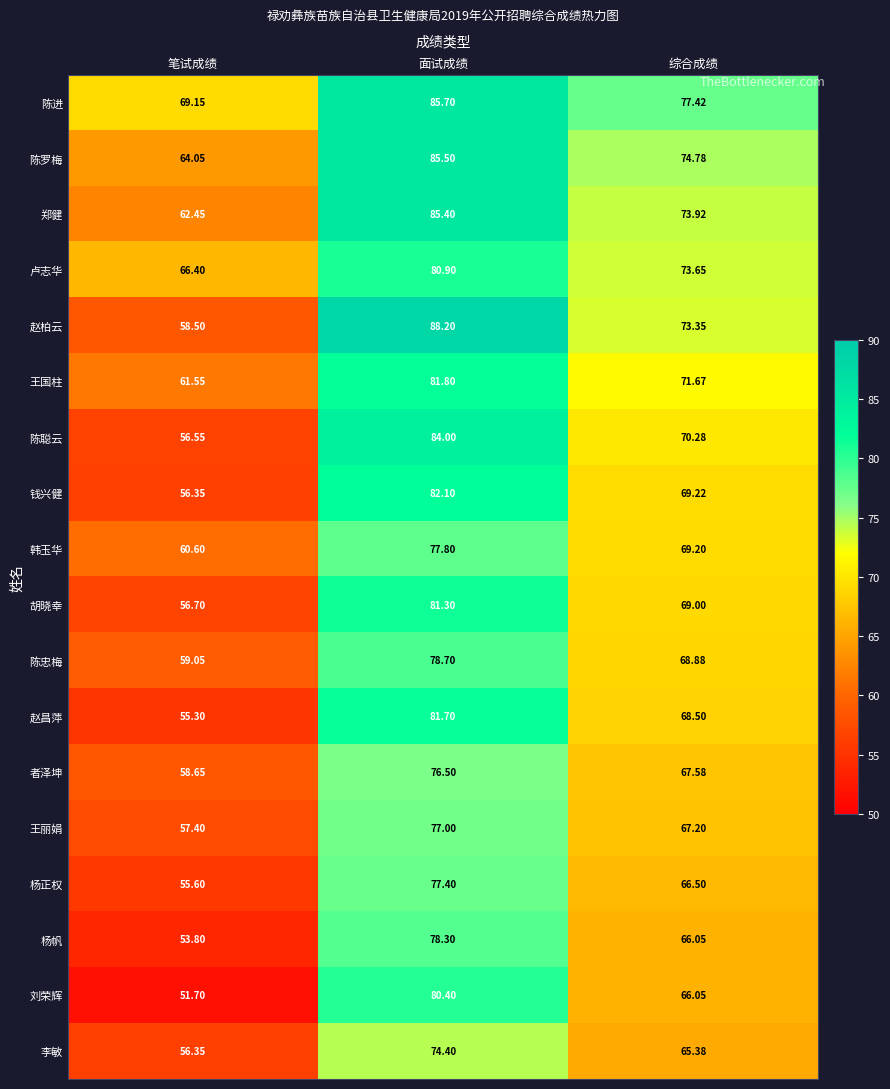

Which label corresponds to the smallest value in the chart?

笔试成绩